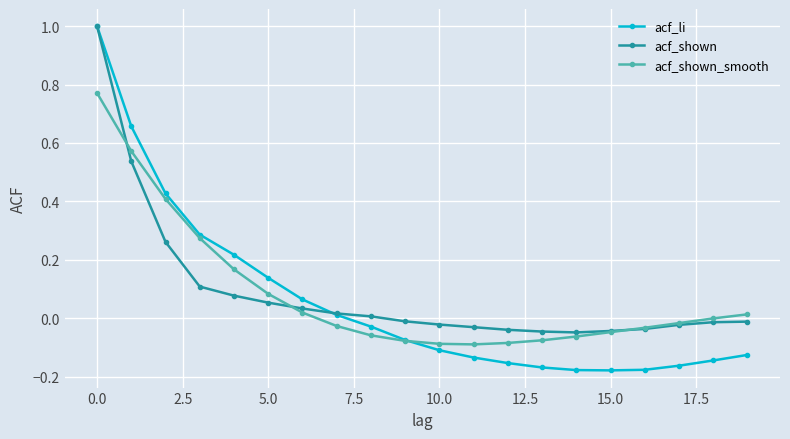

What is the greatest value displayed?

1.0